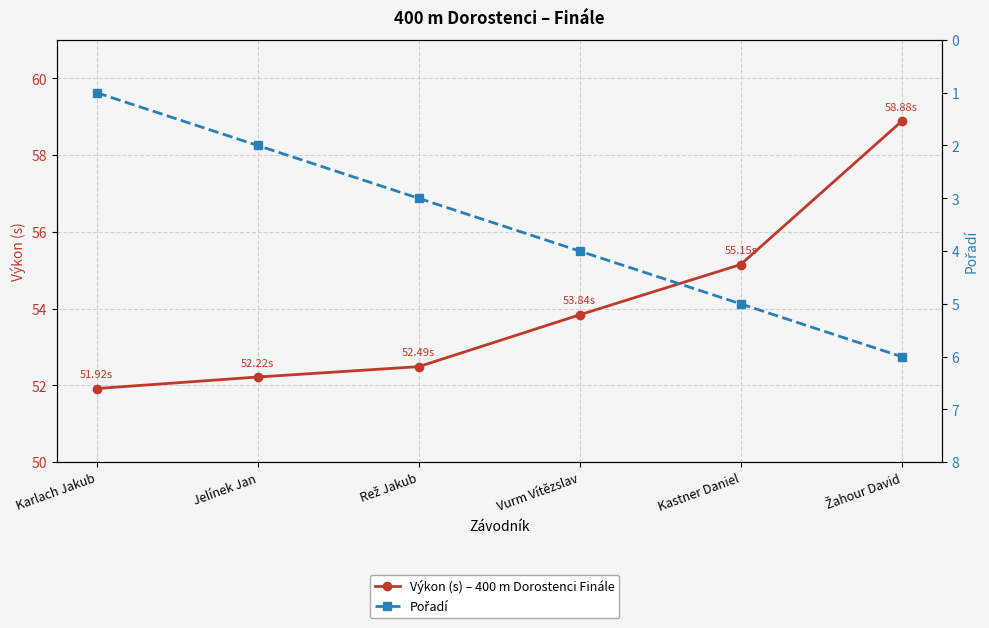

Reading left to right, extract all data points from this chart.

Výkon (s) – 400 m Dorostenci Finále: 51.9	52.2	52.5	53.8	55.1	58.9
Pořadí: 1.0	2.0	3.0	4.0	5.0	6.0